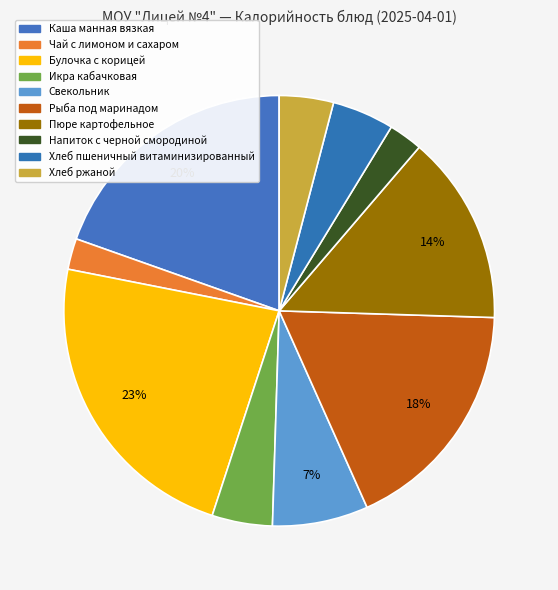

What is the total percentage of Икра кабачковая and Хлеб ржаной?

8.6%